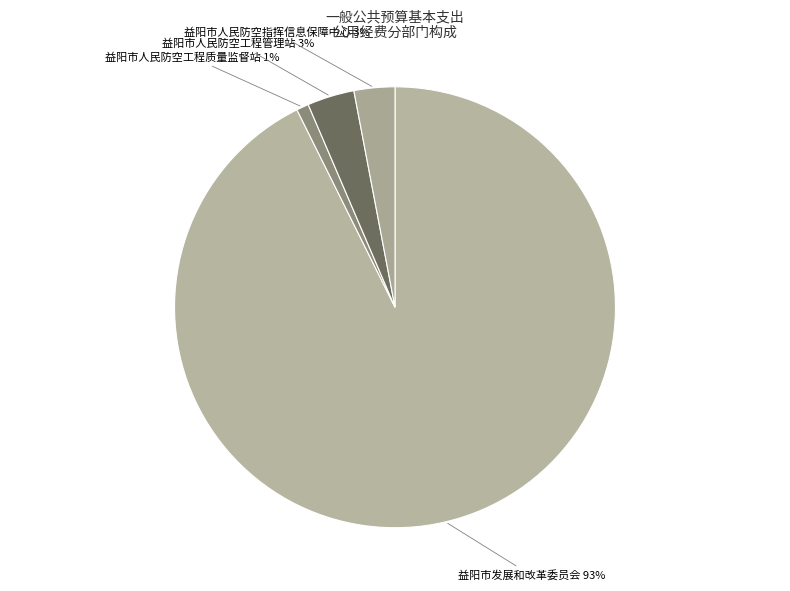

How many segments does this pie chart have?

4